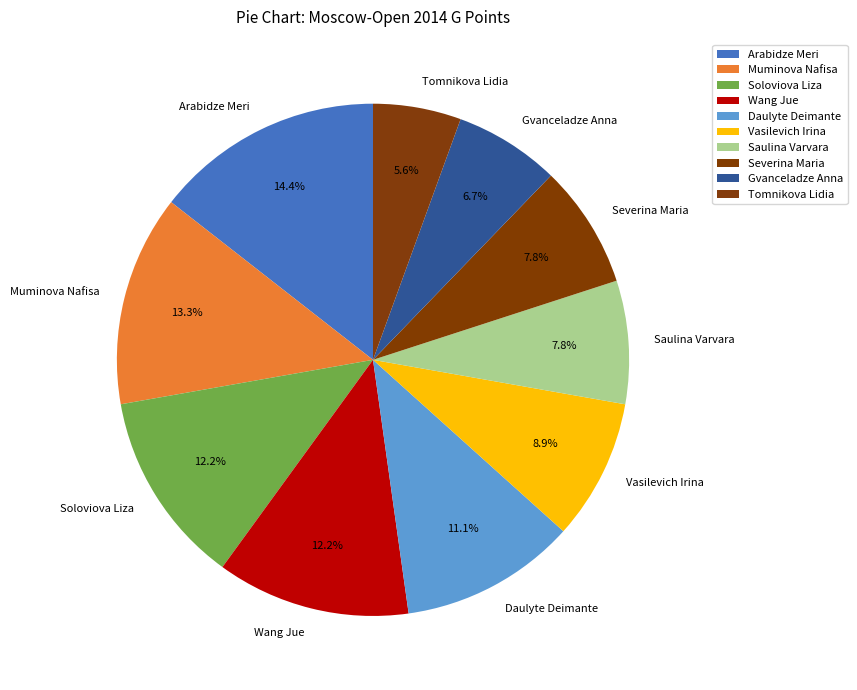

What percentage is NOT represented by Daulyte Deimante?

88.9%